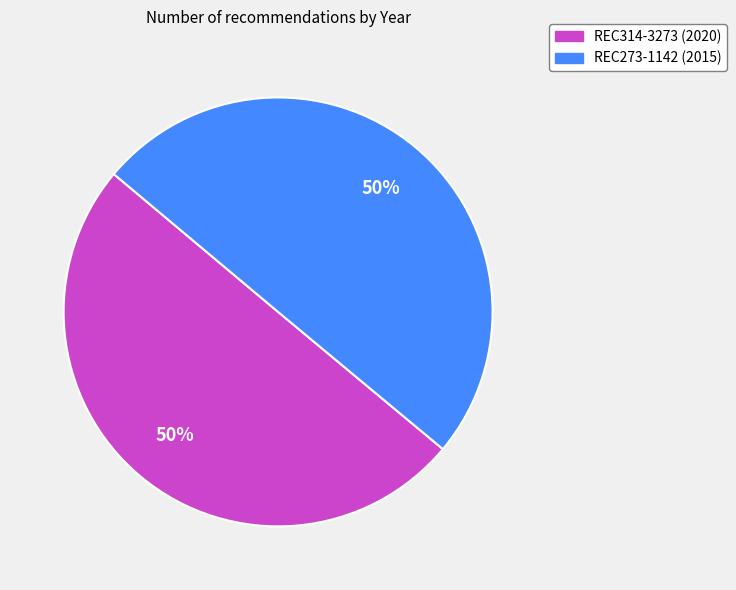

Count the number of slices in the pie.

2